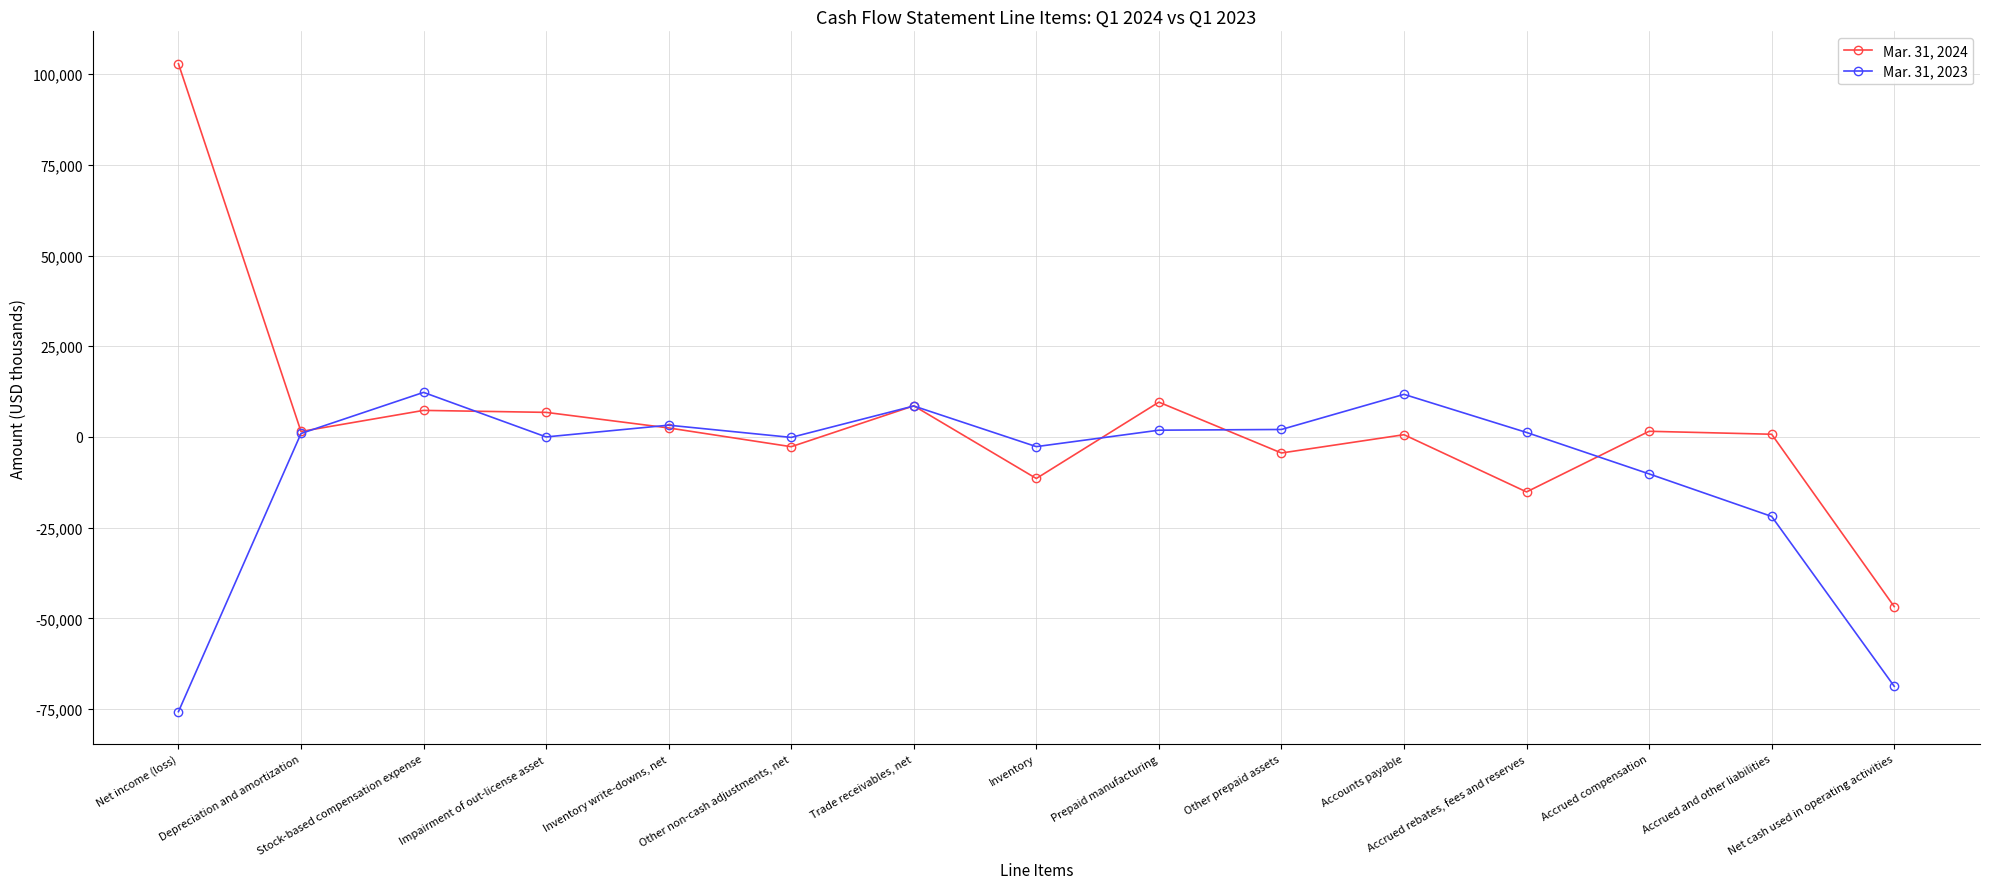

What is the difference between the second highest and second lowest values in the Mar. 31, 2024 series?

24746